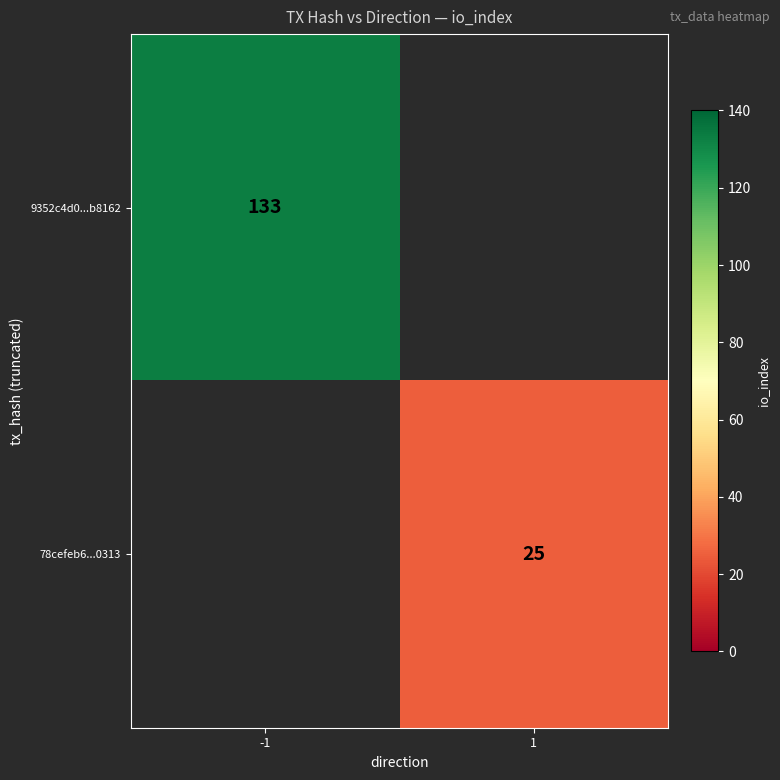

What is the maximum value shown in the chart?

133.0